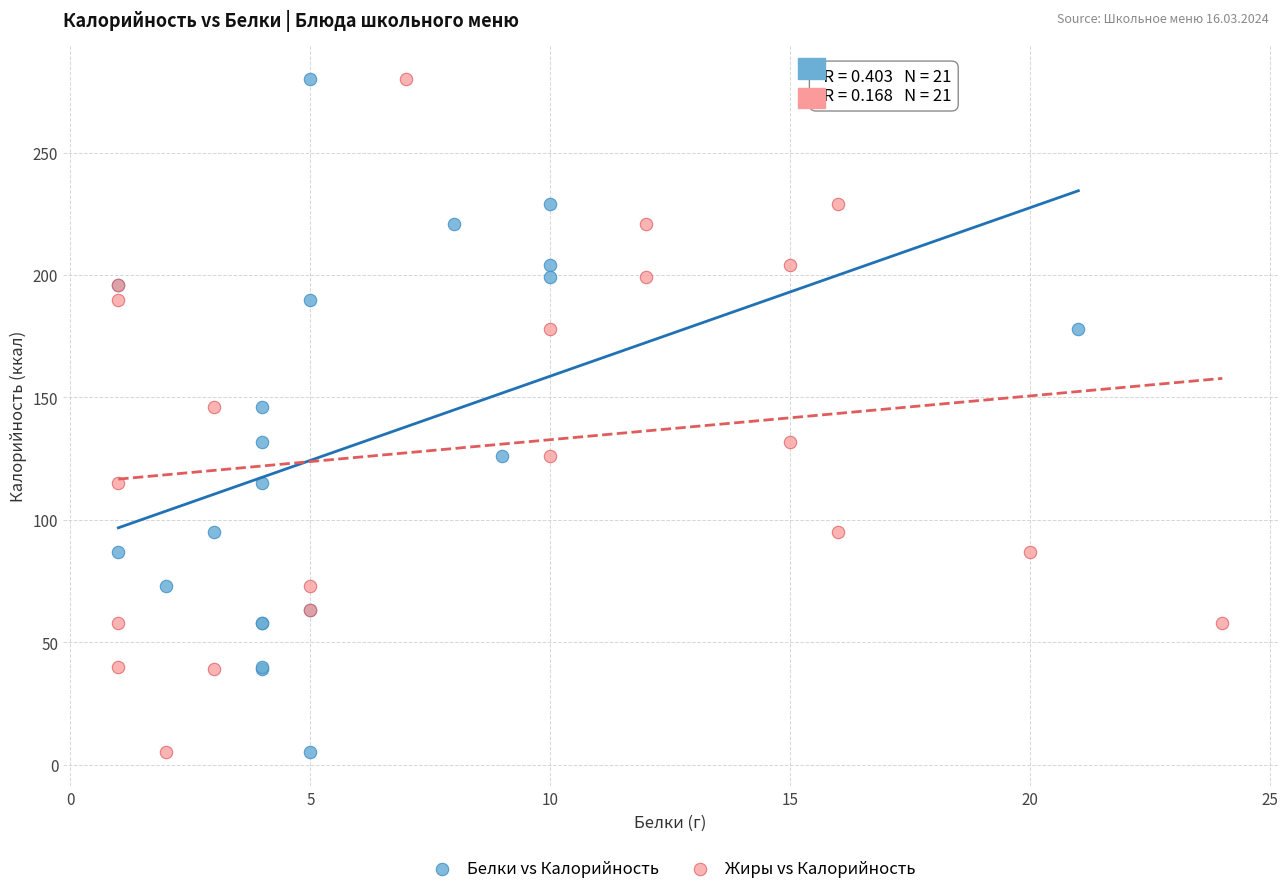

What are all the series names shown in the legend?

Белки vs Калорийность, Жиры vs Калорийность